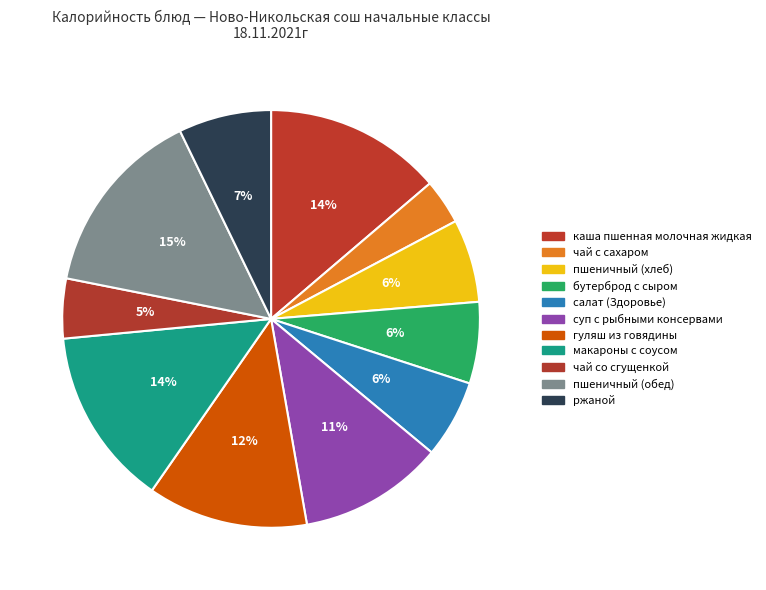

Which slice is the largest?

пшеничный (обед)